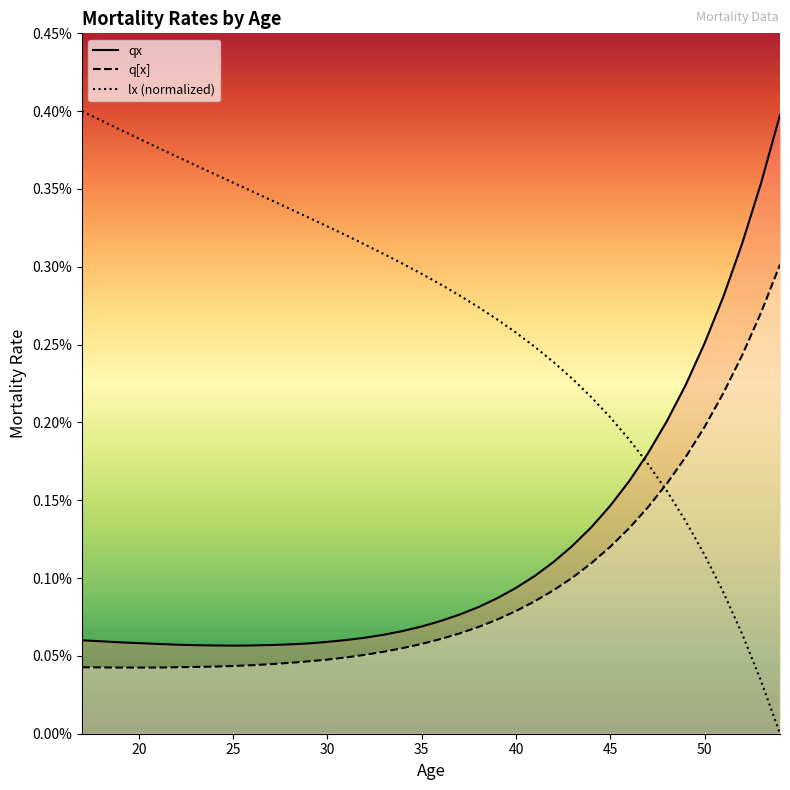

Which series ends up on top after the final intersection of lx (normalized) and qx?

qx